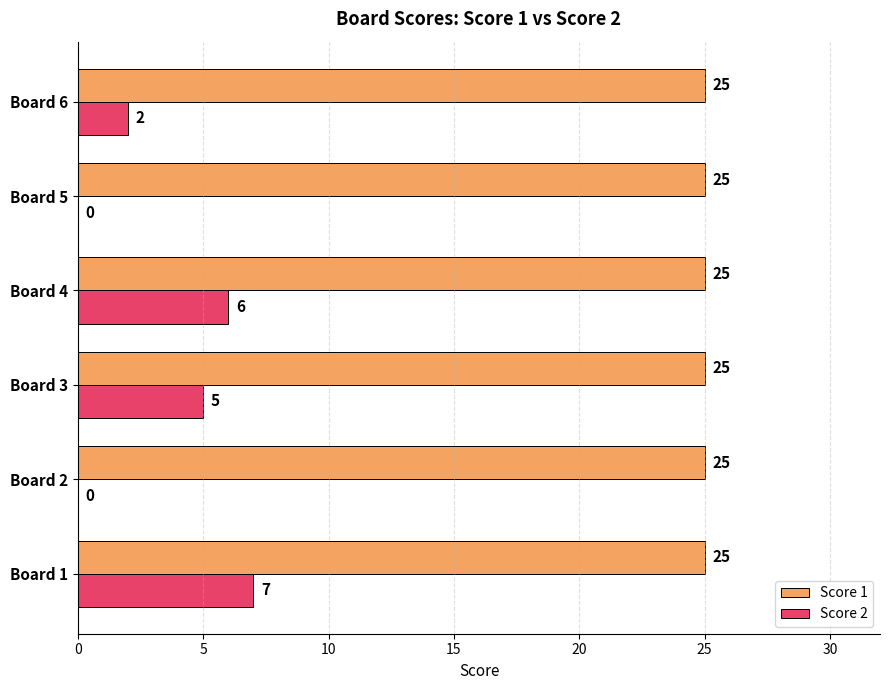

Is it true that Score 1 equals 25 at Board 2?

True